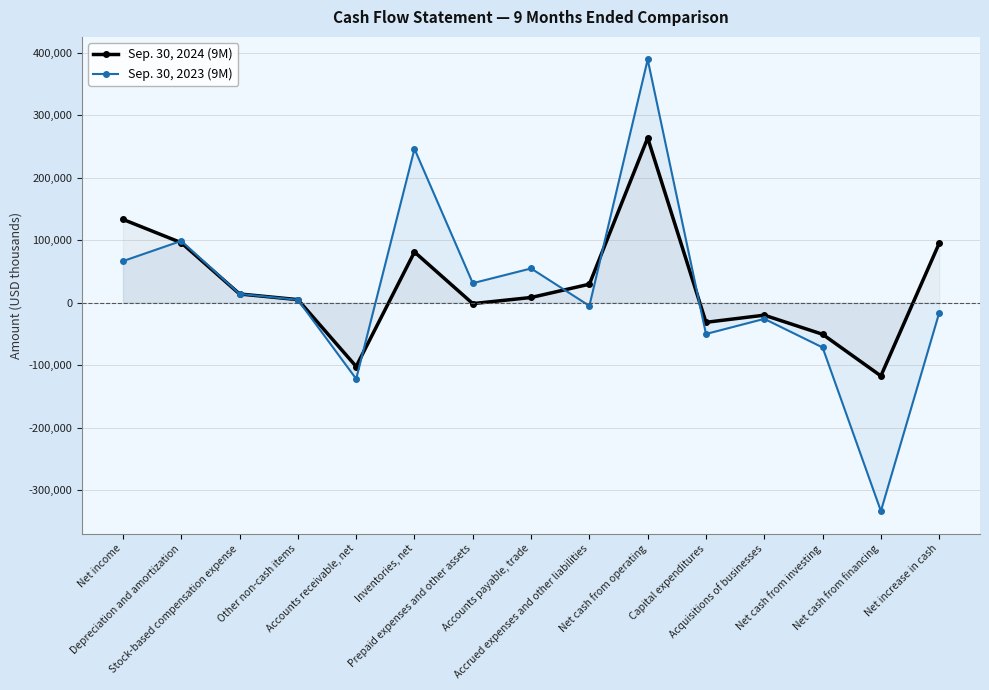

Is it true that Sep. 30, 2023 (9M) equals 4611 at Other non-cash items?

True